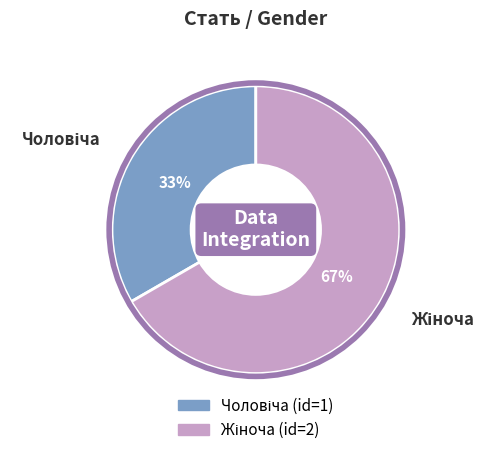

Is there a majority slice in this chart?

Yes